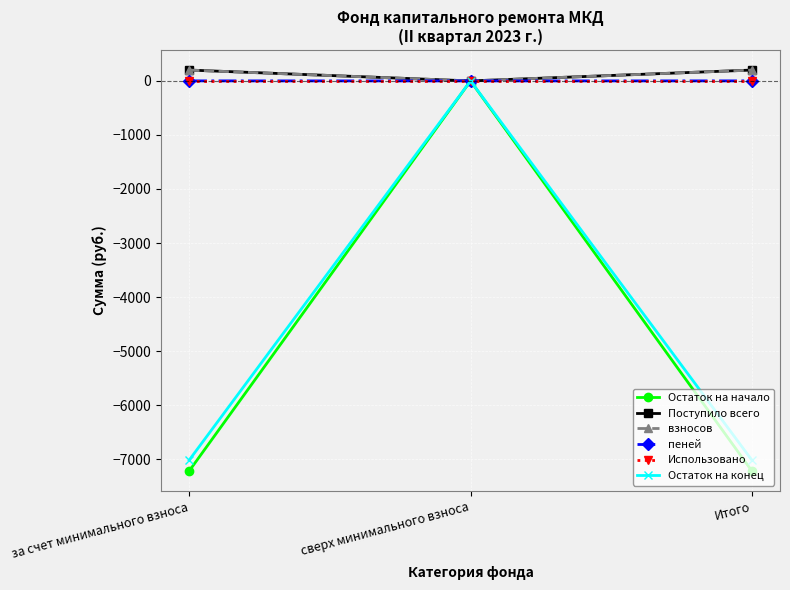

What are all the series names shown in the legend?

Остаток на начало, Поступило всего, взносов, пеней, Использовано, Остаток на конец